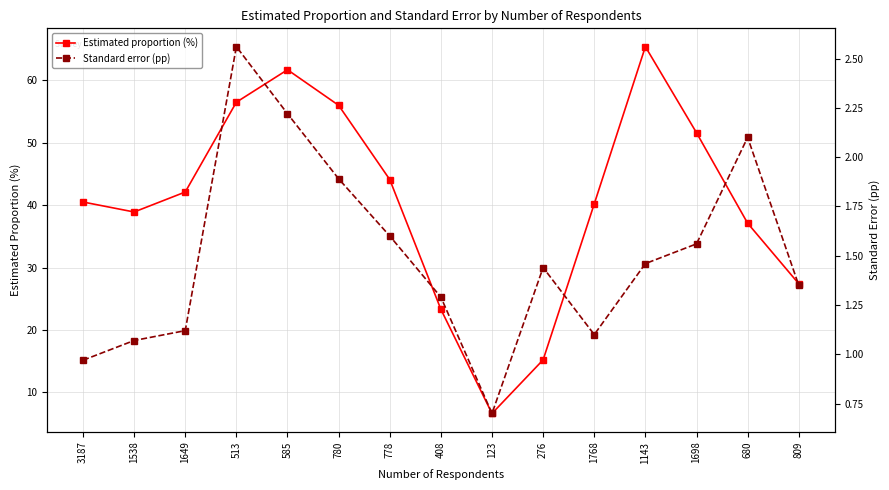

What is the difference between the maximum and minimum values in the Estimated proportion (%) series?

58.8